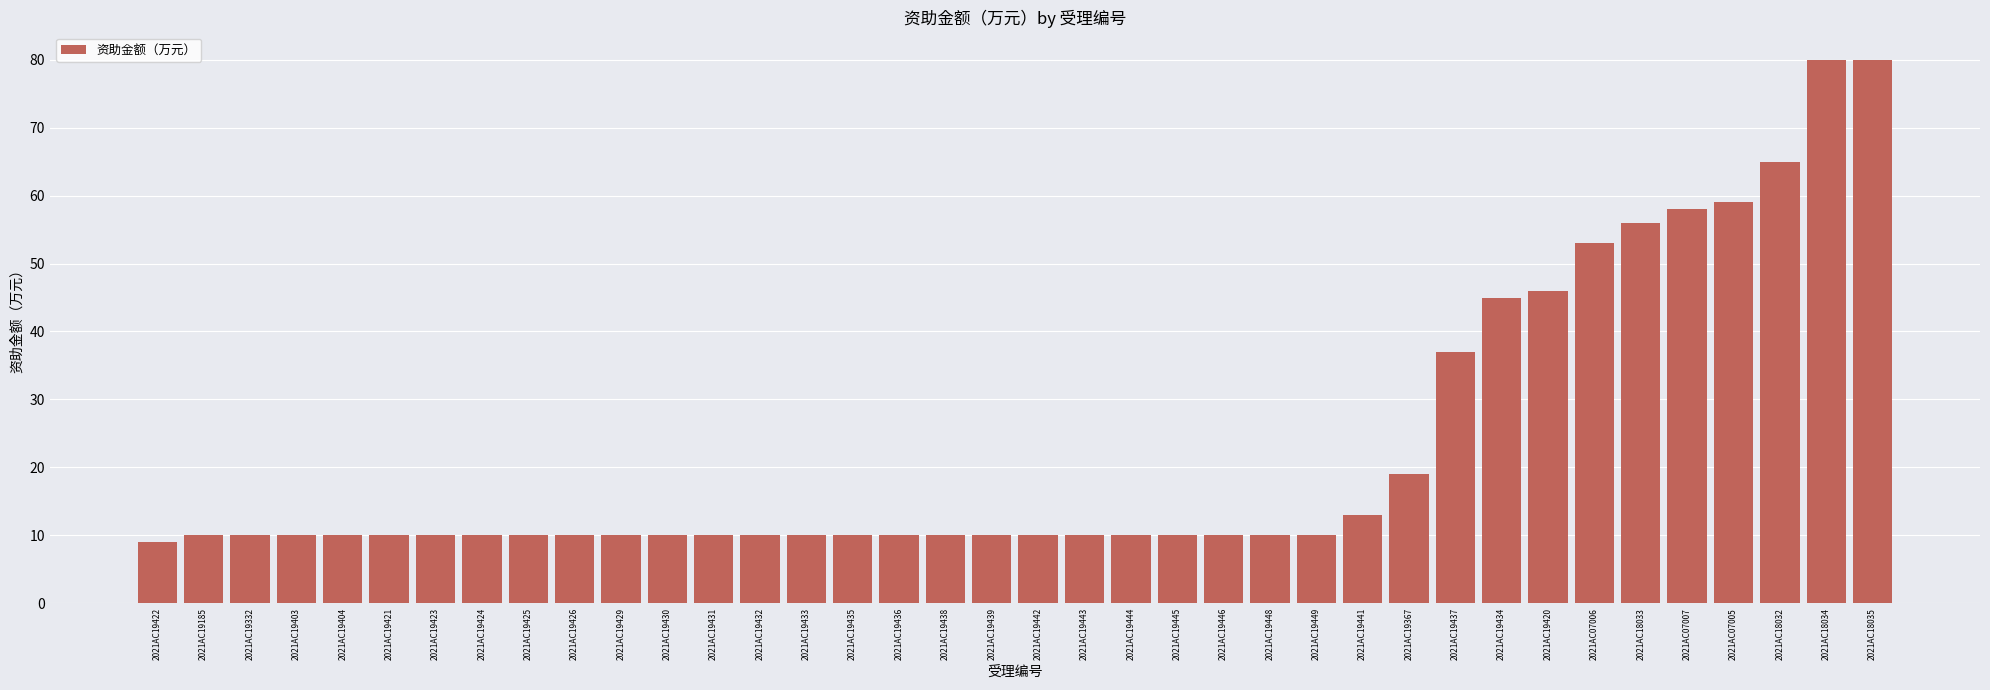

What is the ratio of the value at 2021AC19445 to the value at 2021AC19423?

1.0